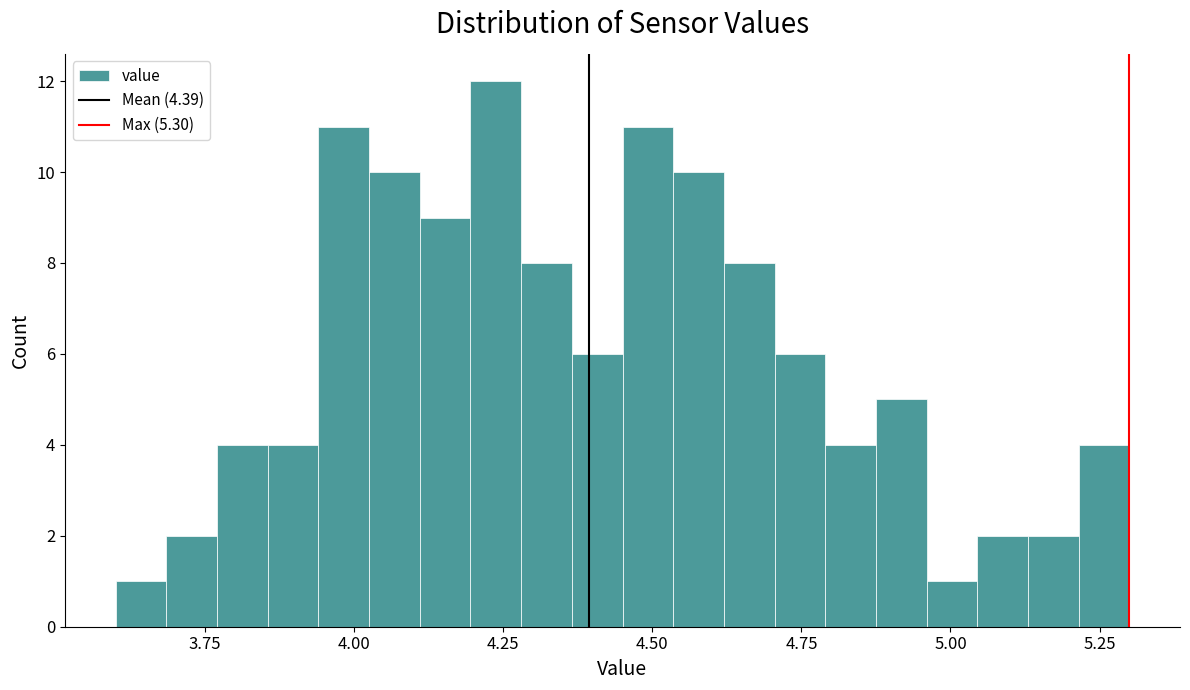

Read against the x-axis, roughly where is the centre of the tallest bar?

4.25